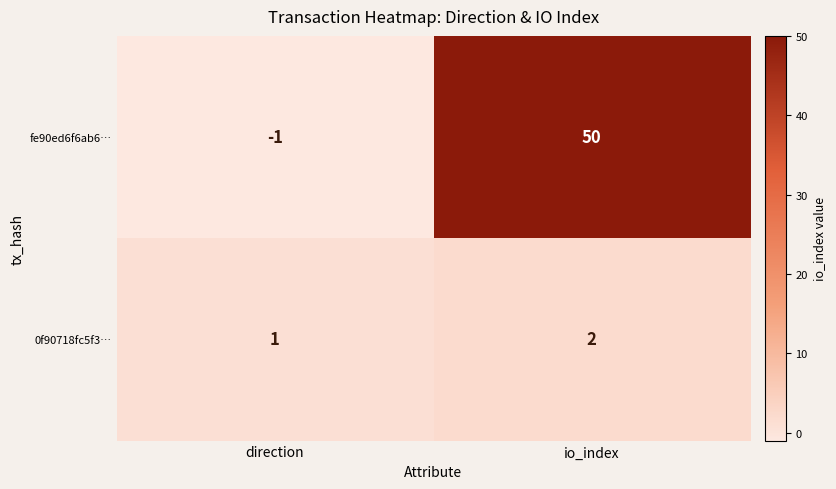

What is the sum of all fe90ed6f6ab6… values?

49